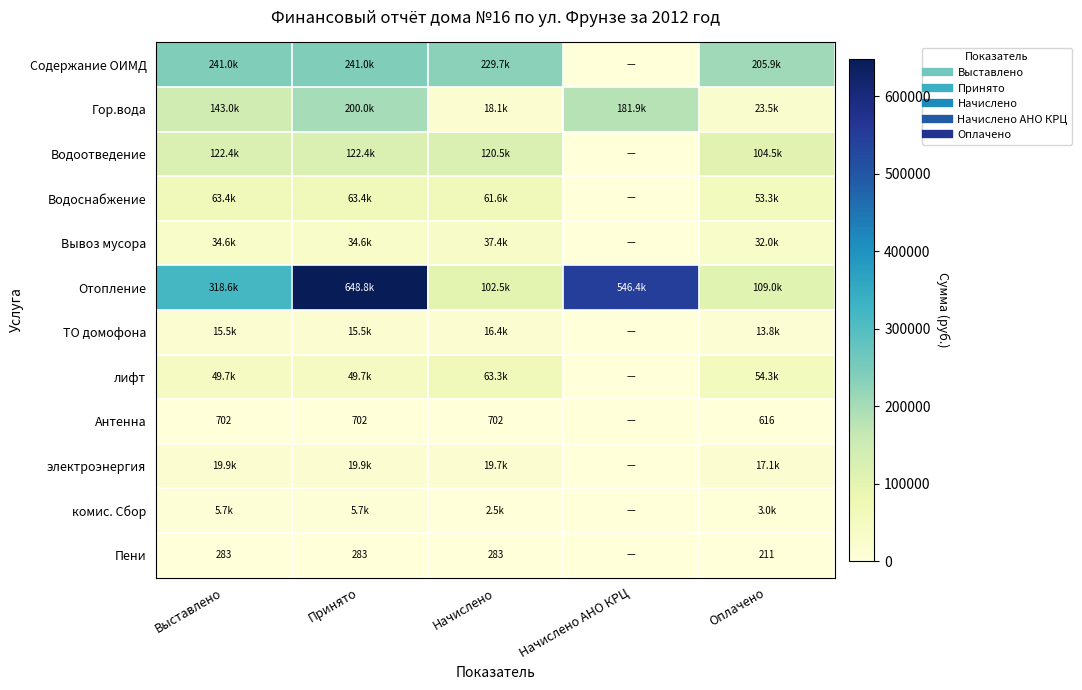

At Начислено, list the series in order from smallest to largest.

Пени, Антенна, комис. Сбор, ТО домофона, Гор.вода, электроэнергия, Вывоз мусора, Водоснабжение, лифт, Отопление, Водоотведение, Содержание ОИМД